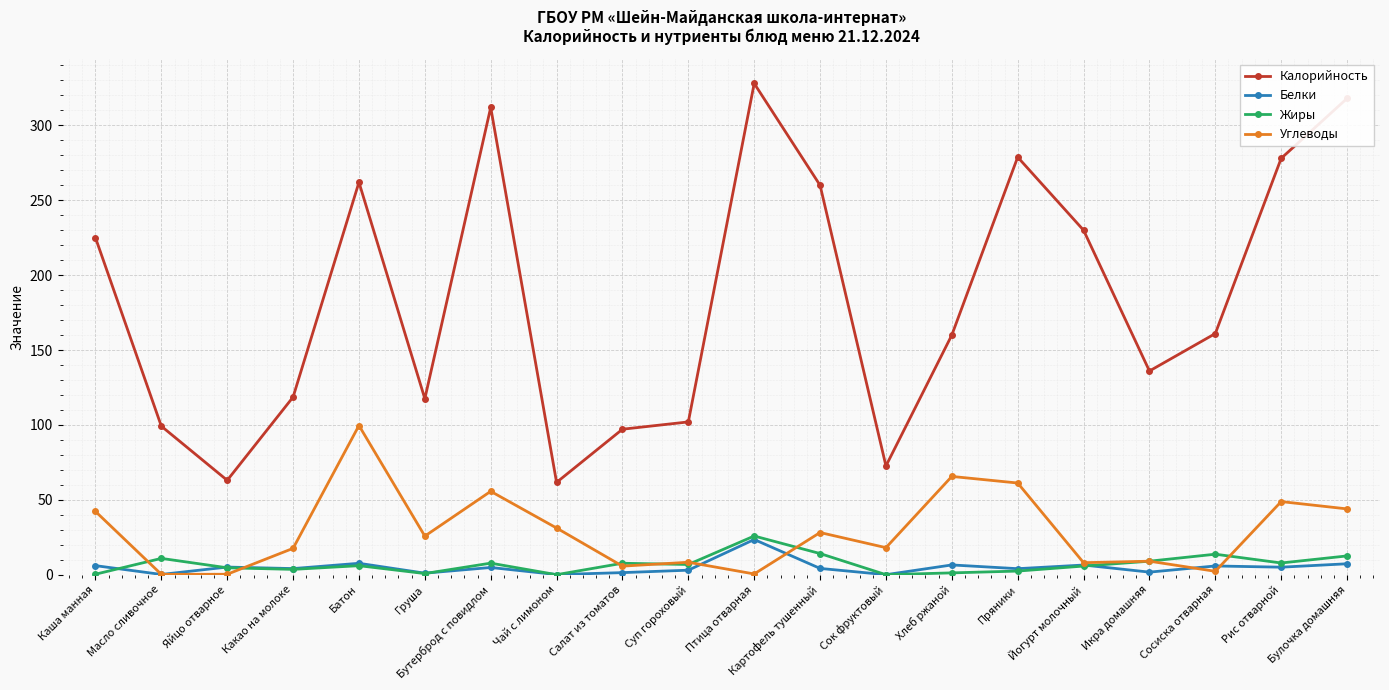

What is the highest value of the Жиры series?

25.8